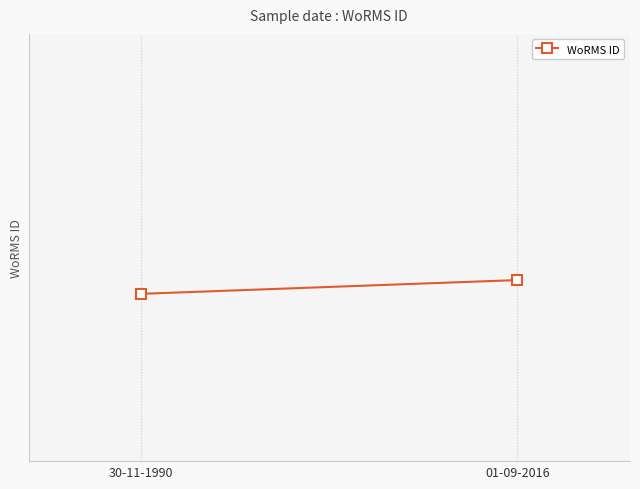

What is the approximate value at 30-11-1990, to the nearest 5?

375875